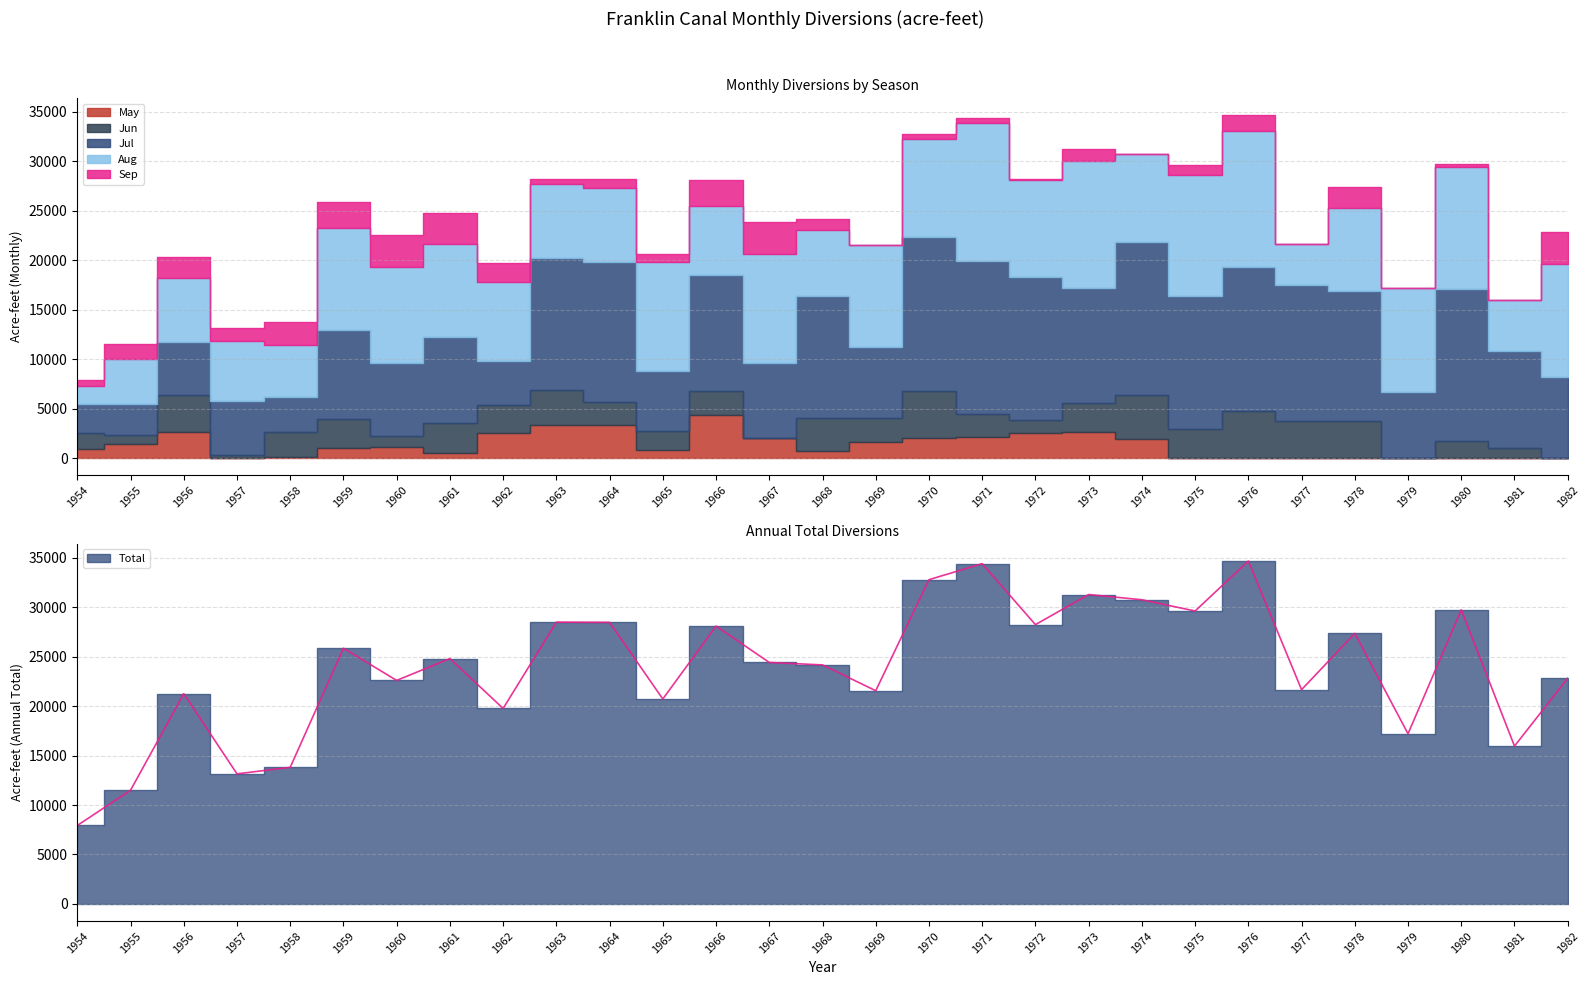

Is it true that Sep equals 1375 at 1978?

False